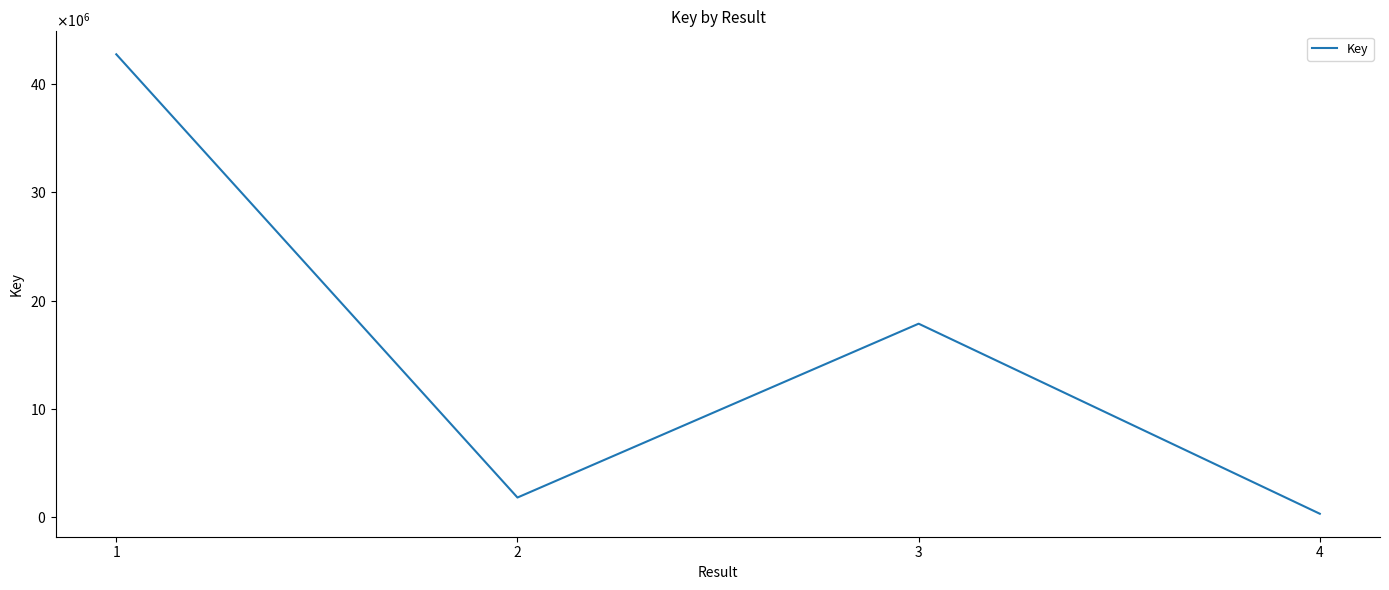

Where is the first local maximum?

3